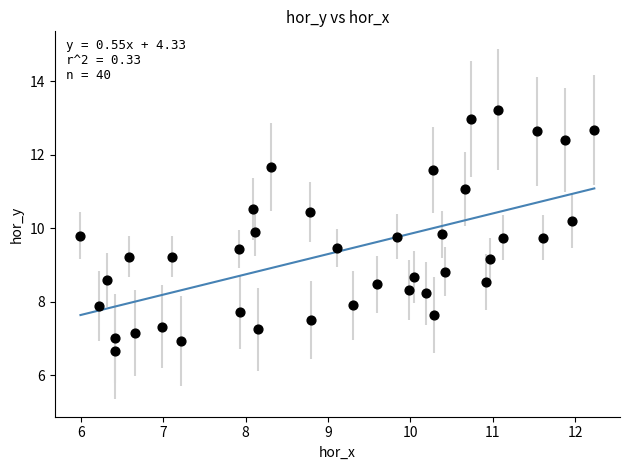

What is the range of Y values (max minus min)?

6.6